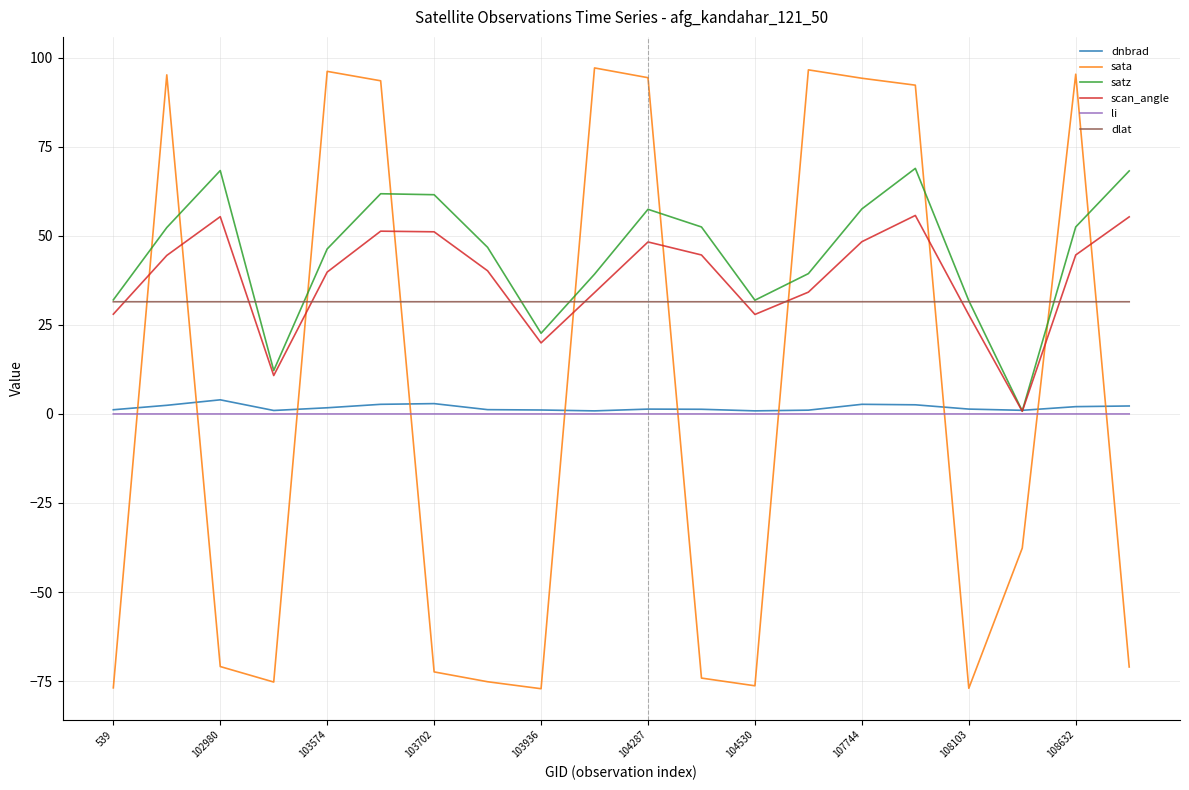

Which series has the widest spread of values?

sata